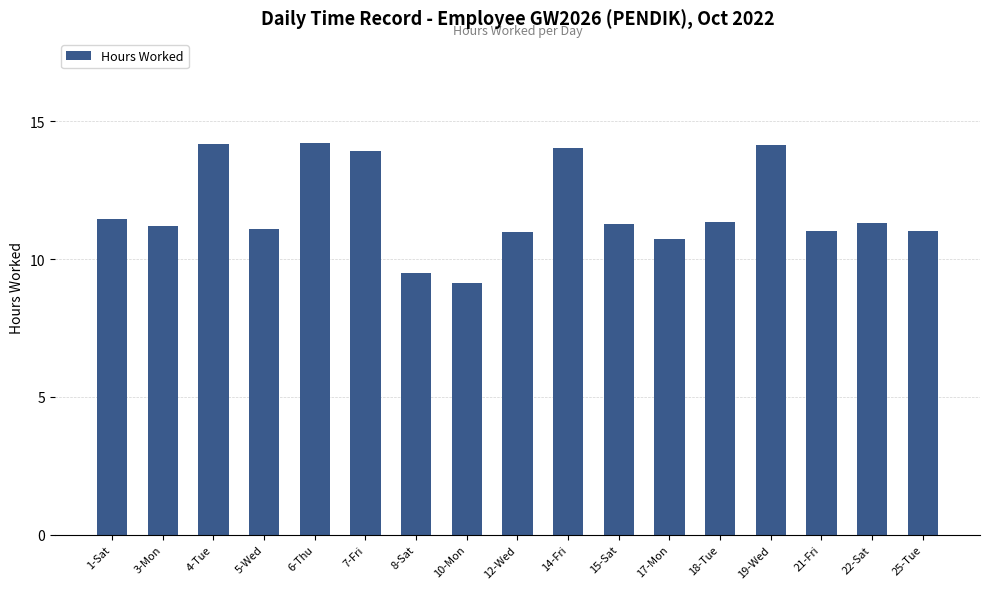

What is the average value?

11.8